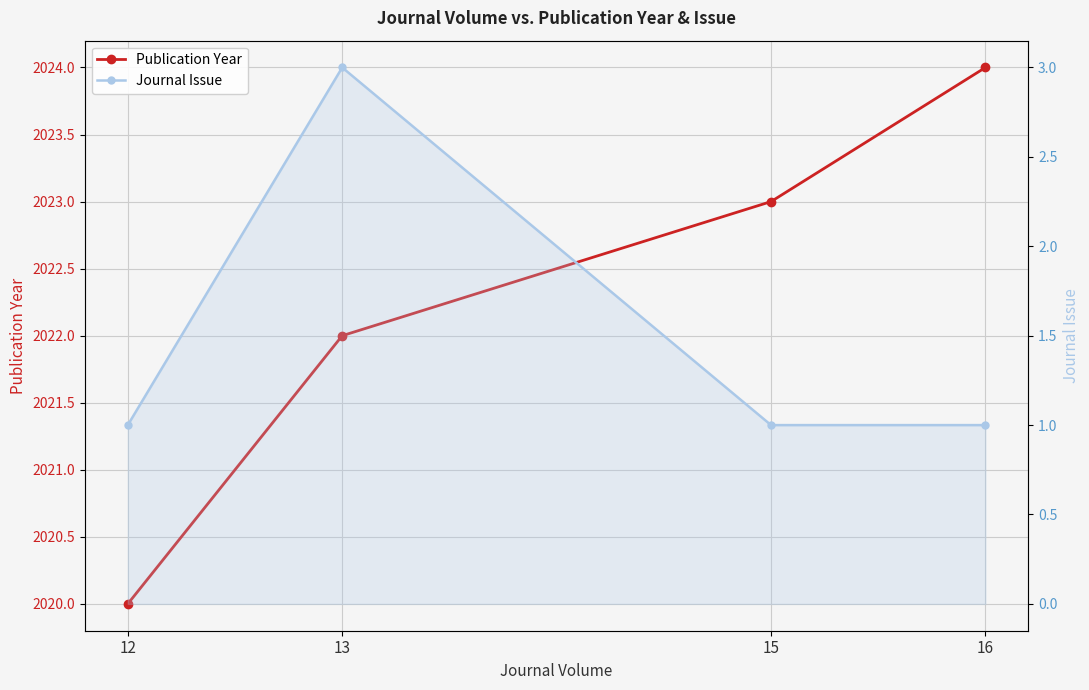

Which series has the largest total across all categories?

Publication Year